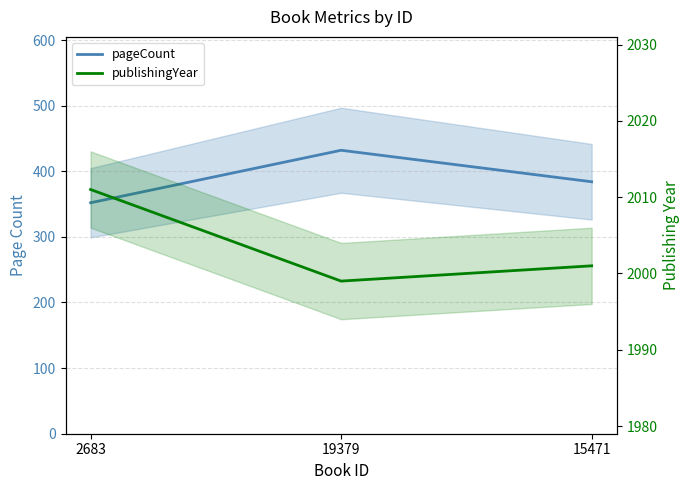

What is the label of the 2nd point from the right?

19379